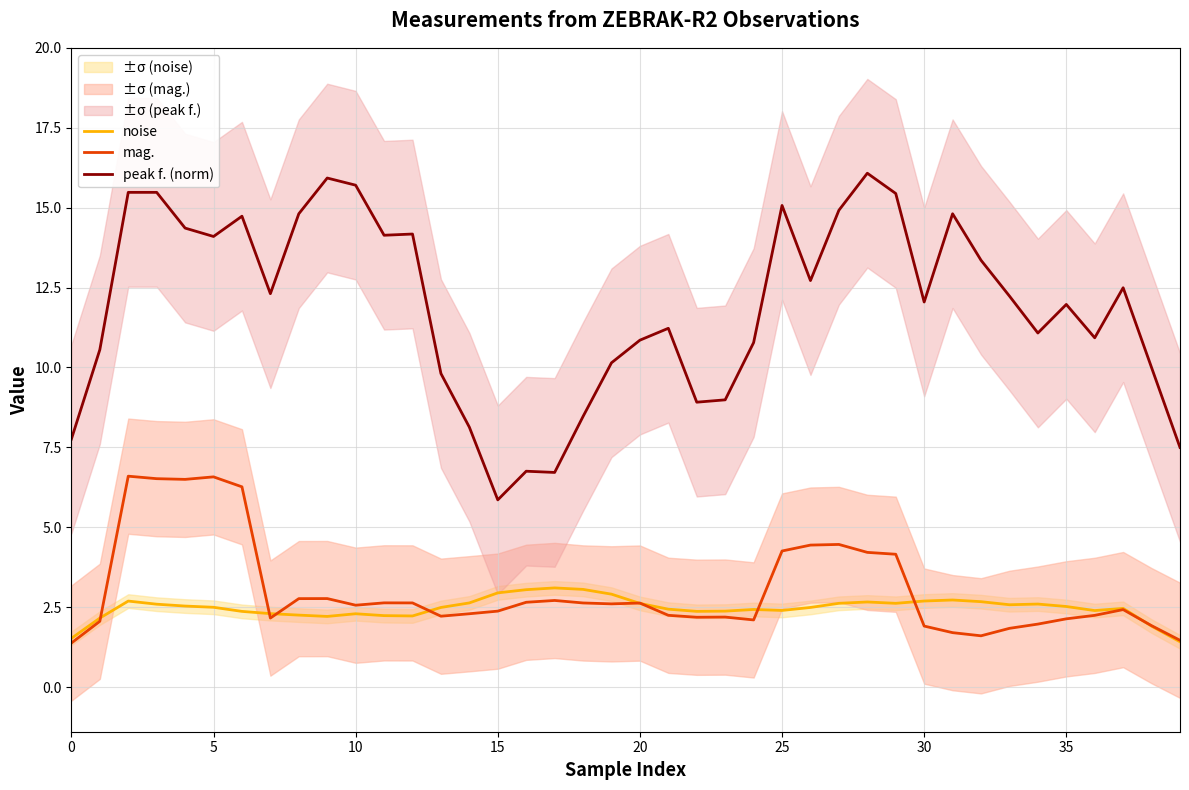

Which category has the highest value in the peak f. (norm) series?

28